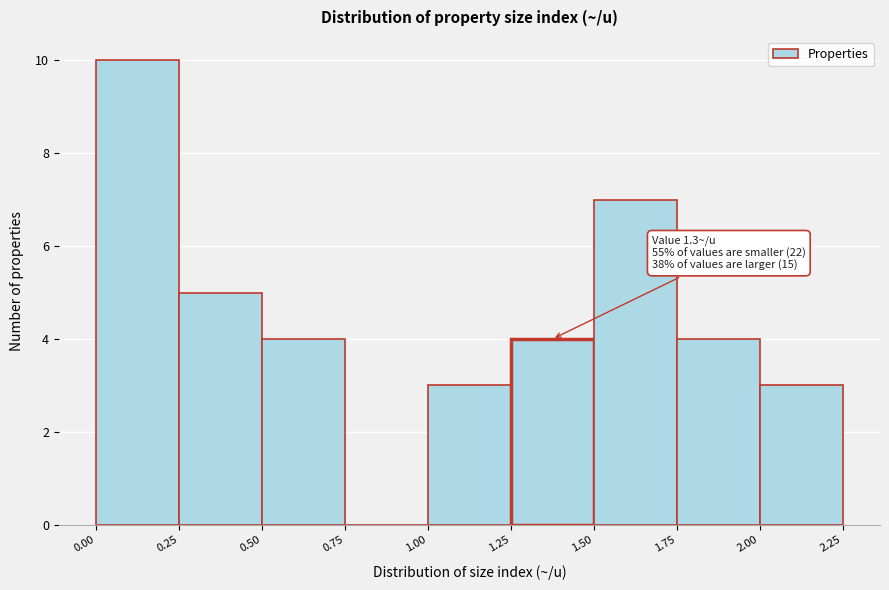

Over which range of the x-axis is the bar tallest?

0.00 to 0.25